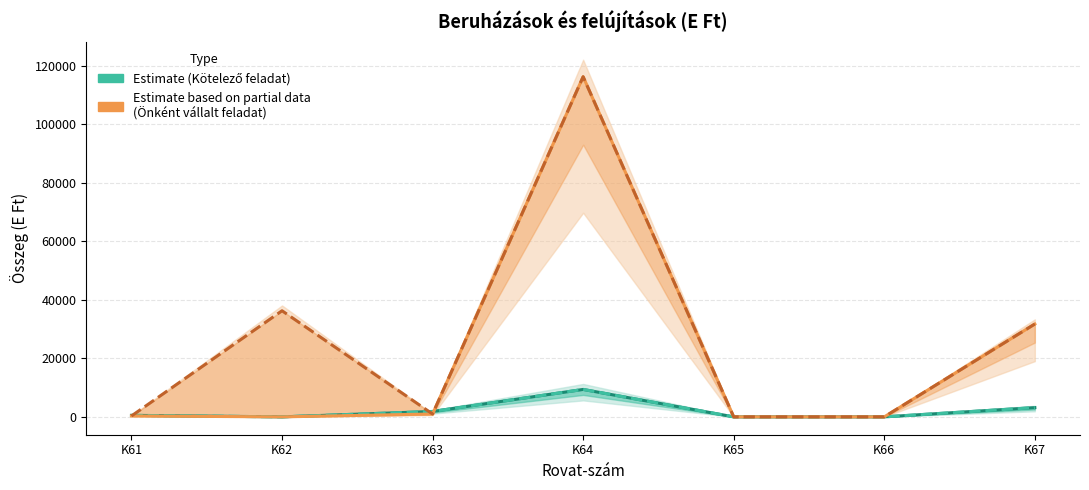

Which category has the highest value in the Kötelező feladat (Módosított) series?

K64